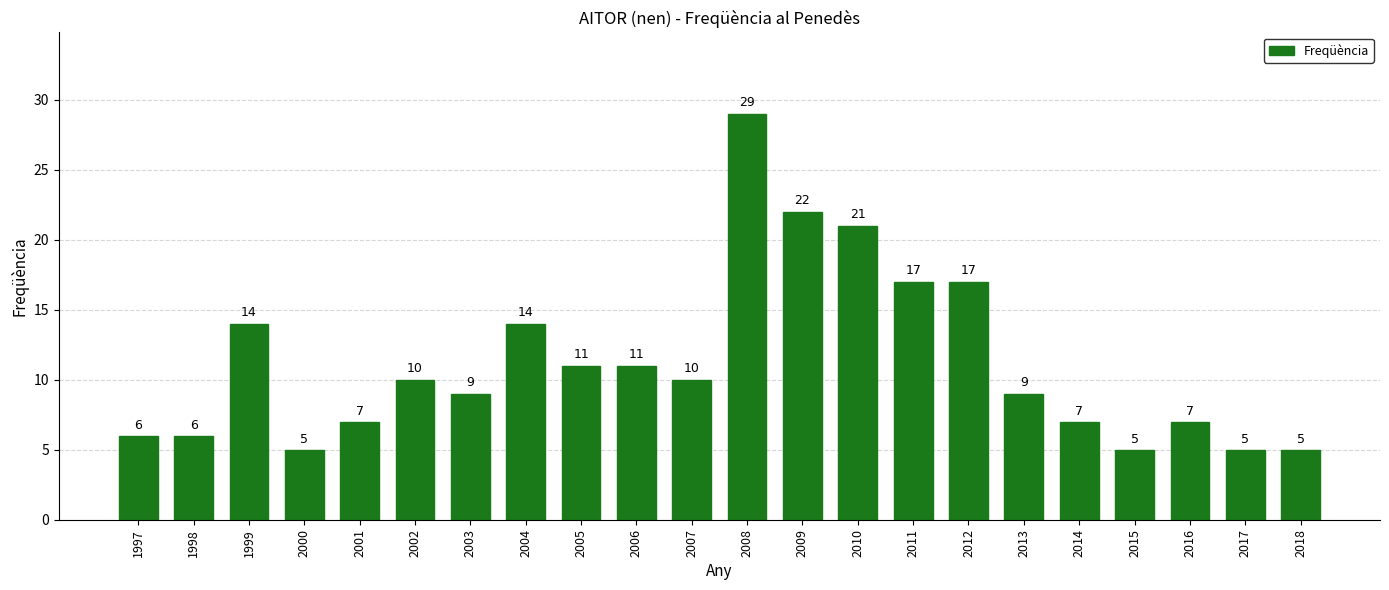

The chart shows a value of 11 at 2006. True or false?

True